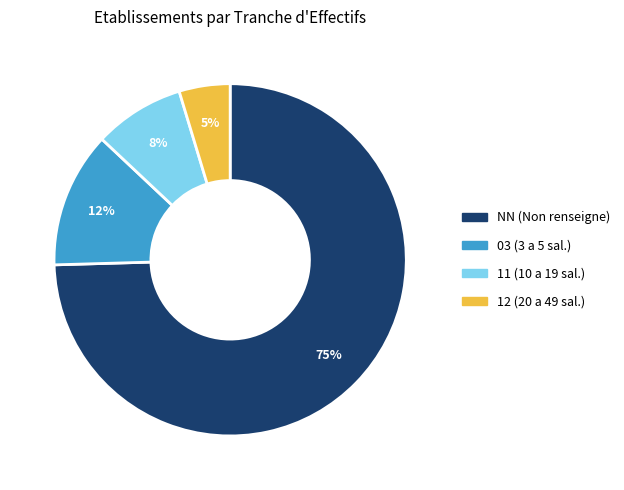

Is it true that NN (Non renseigne) is 75% of the pie?

True